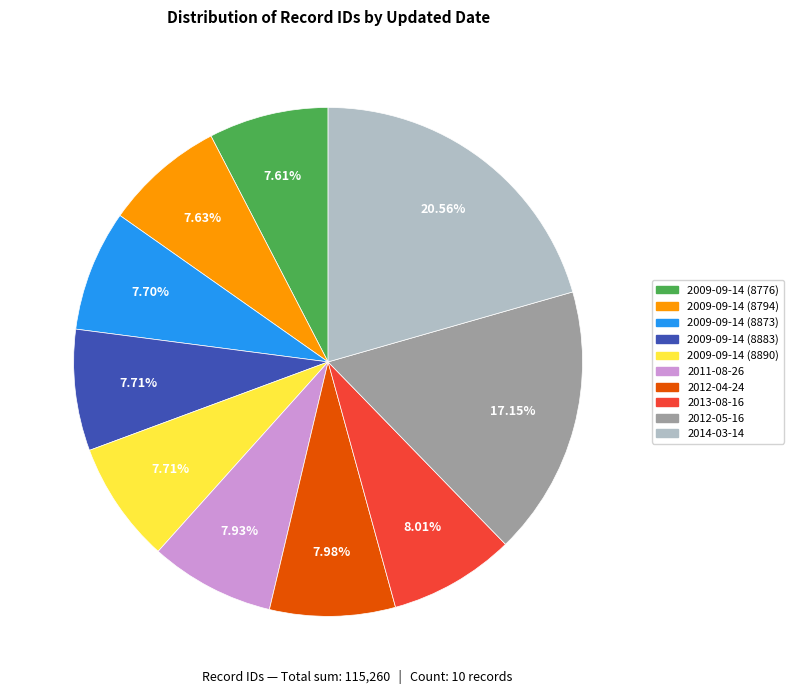

True or false: 2012-04-24 accounts for 8% of the total.

True